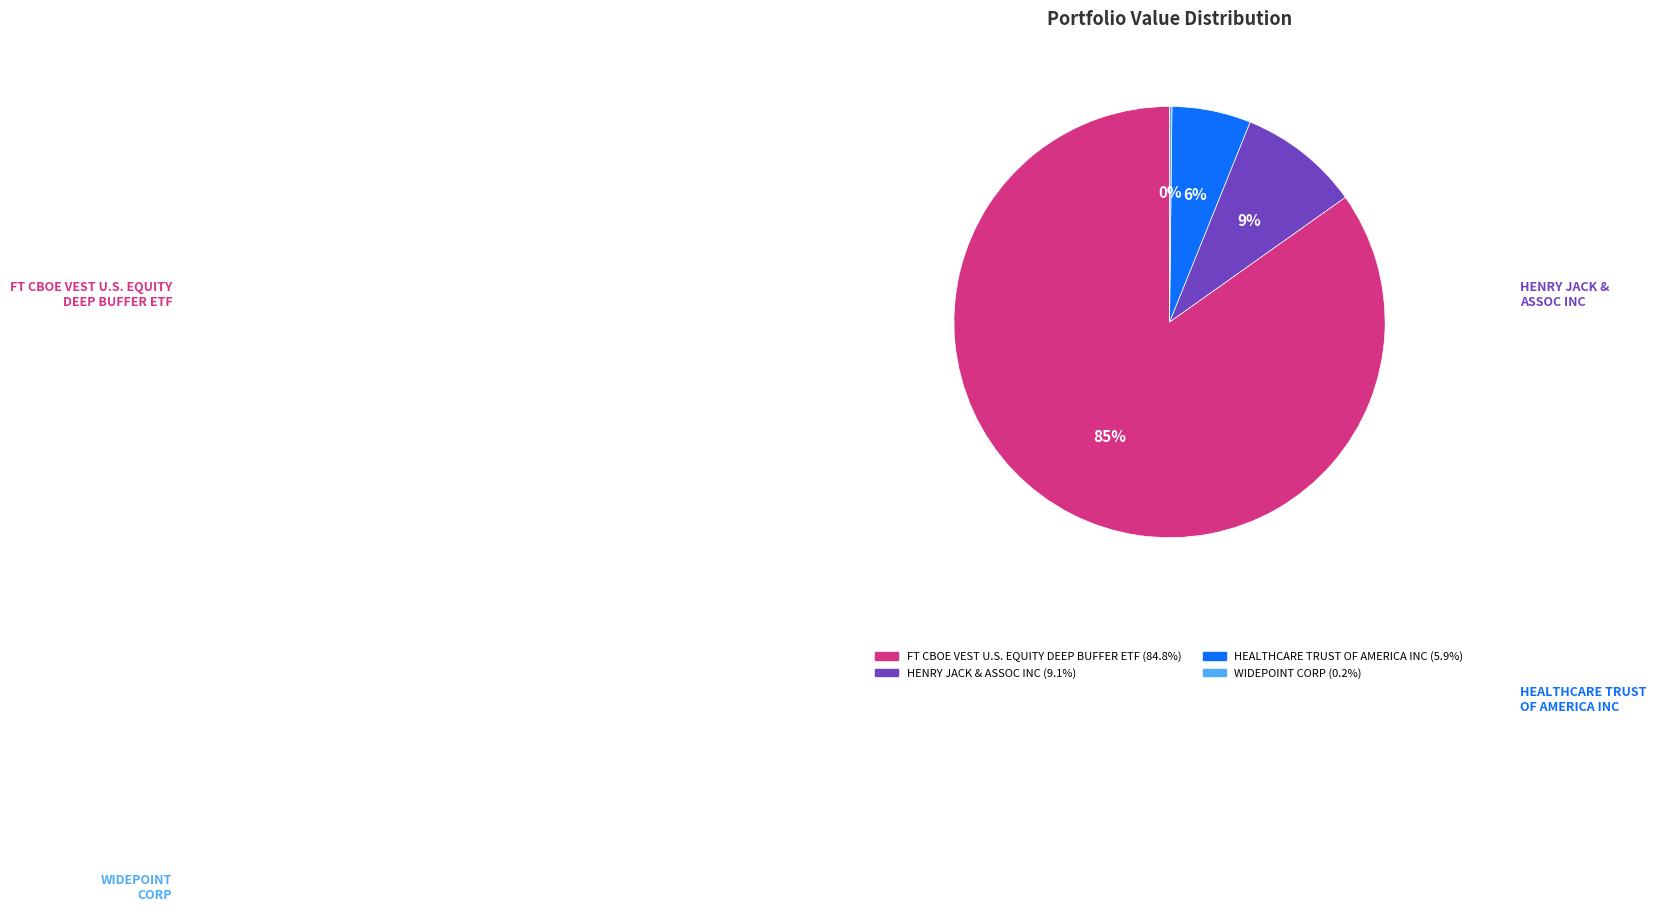

Which slice is the largest?

FT CBOE VEST U.S. EQUITY DEEP BUFFER ETF